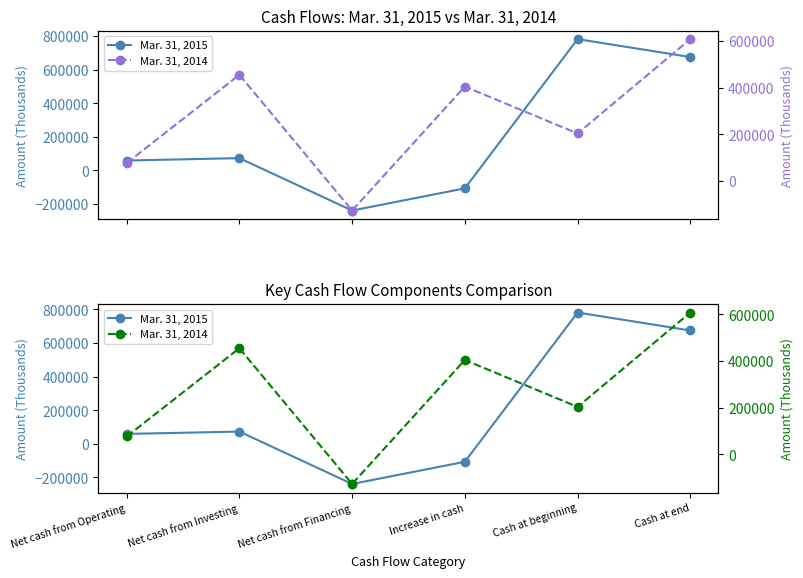

What is the difference between the Mar. 31, 2015 values at Cash at beginning and Net cash from Investing?

708770